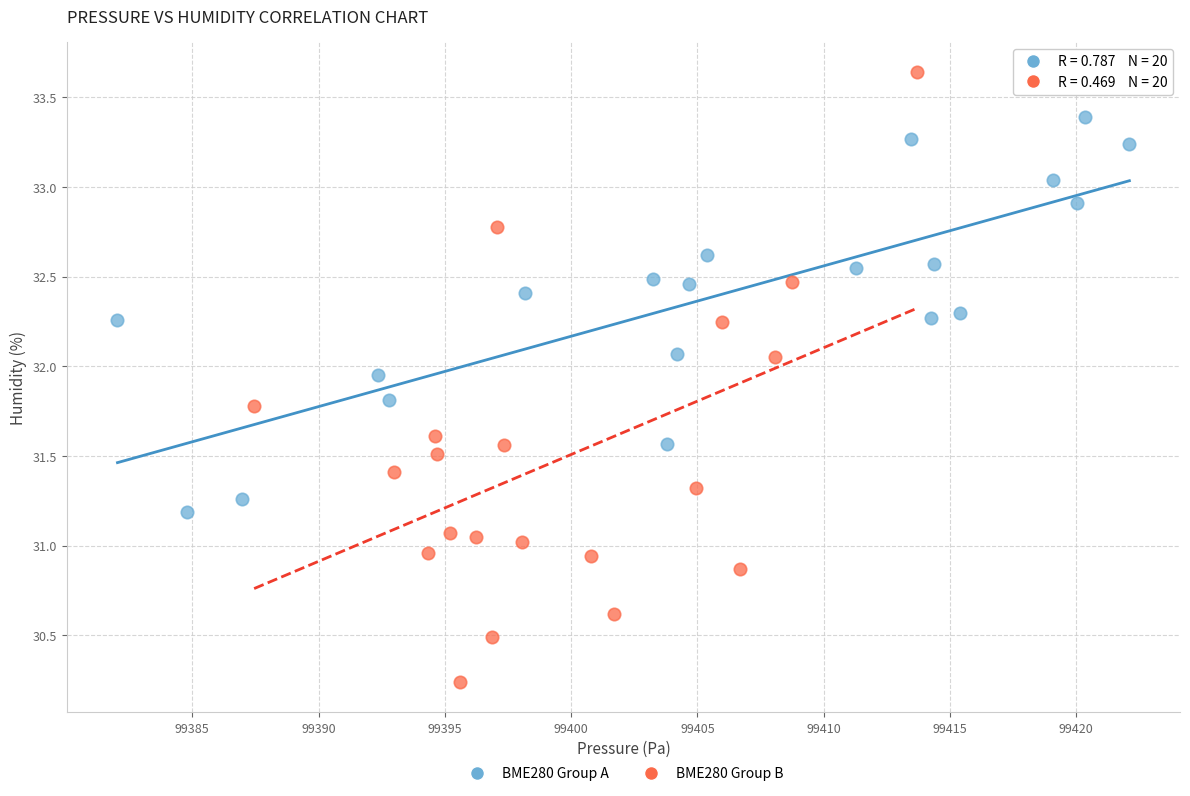

Which series contains the highest Y value?

BME280 Group B